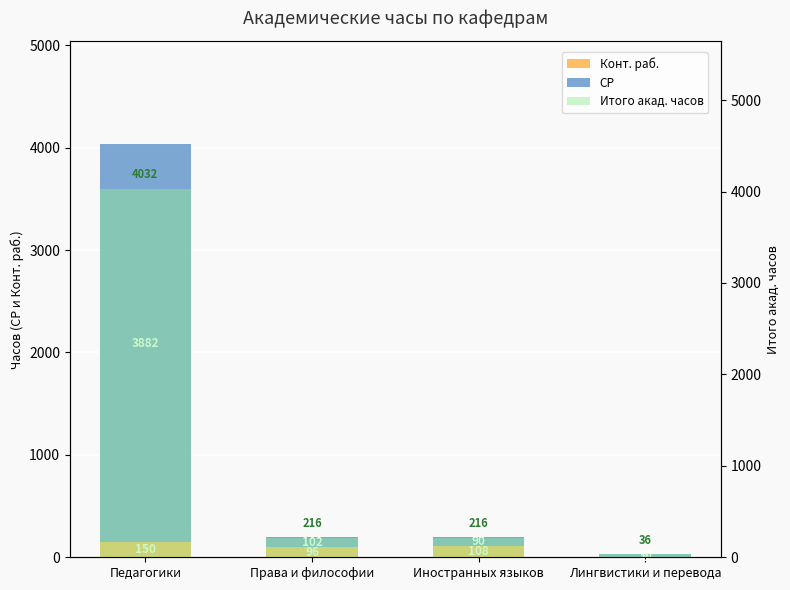

What position from the left is Педагогики?

1